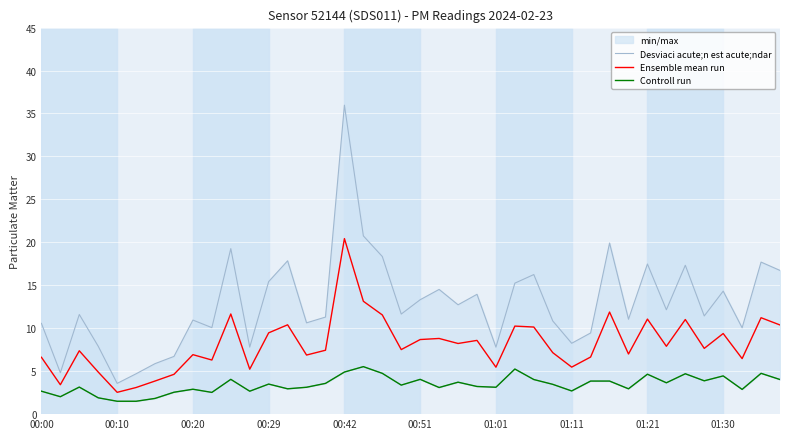

The Ensemble mean run series shows 9.4 at 01:30. True or false?

True